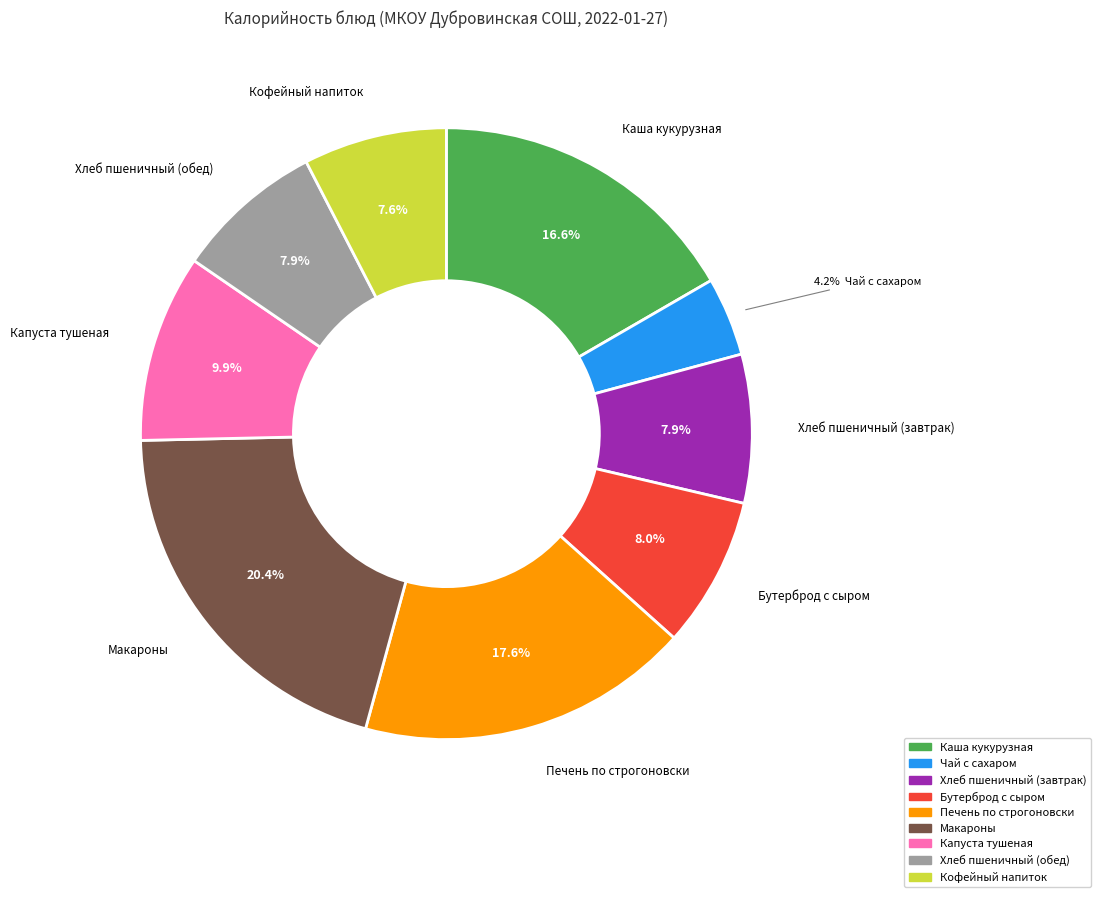

How much of the chart is everything except Кофейный напиток?

92.4%